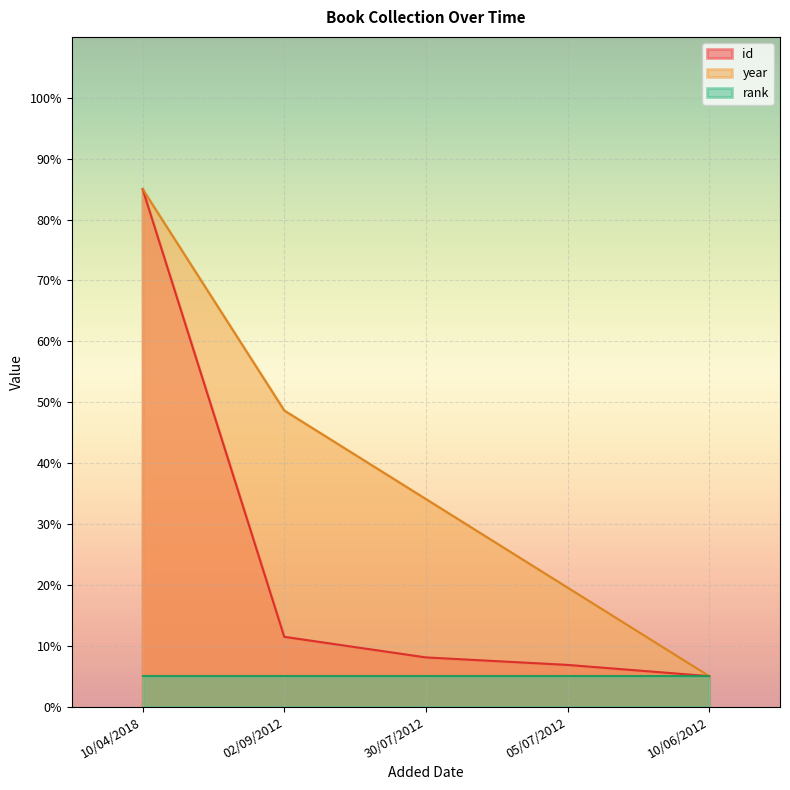

What is the maximum value for id?

85.0